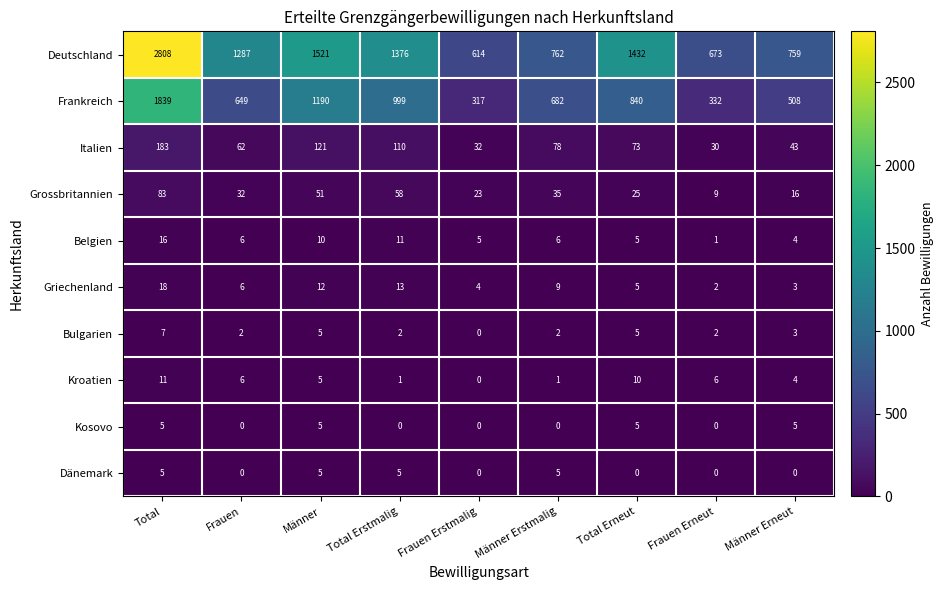

Read the Italien value at Total, to the nearest 5.

185